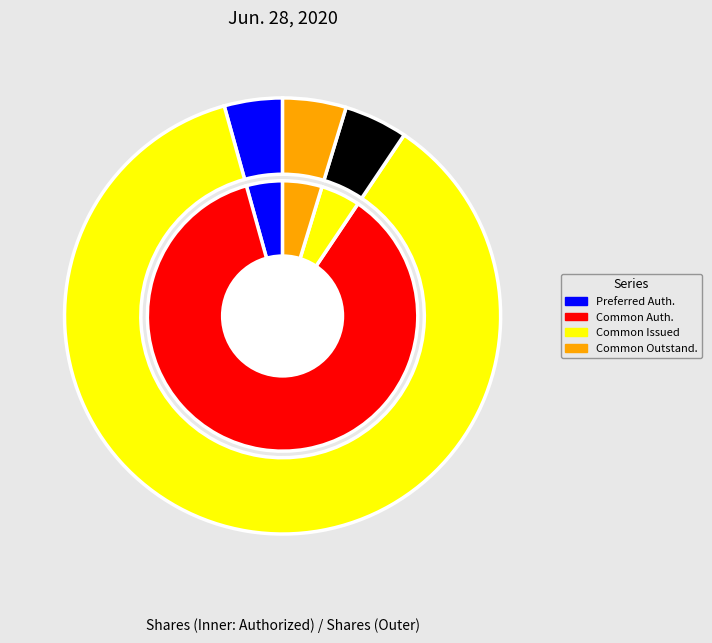

Which slice is the largest?

Common stock, shares authorized